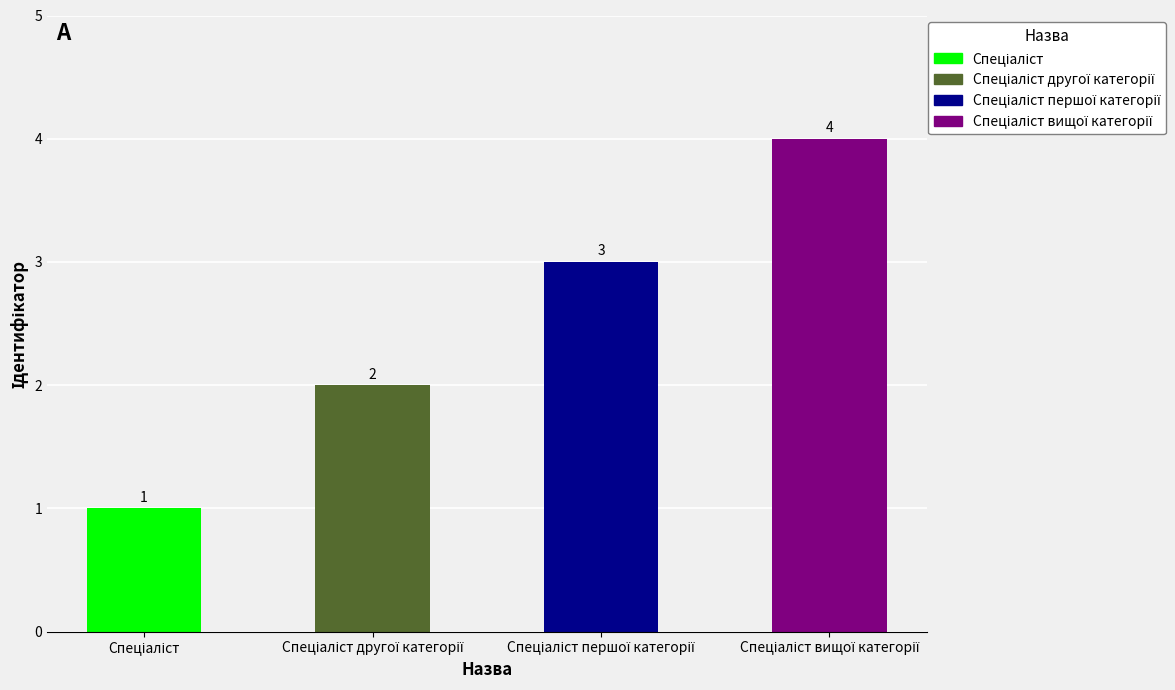

Reading left to right, list all the values displayed in this chart.

1	2	3	4